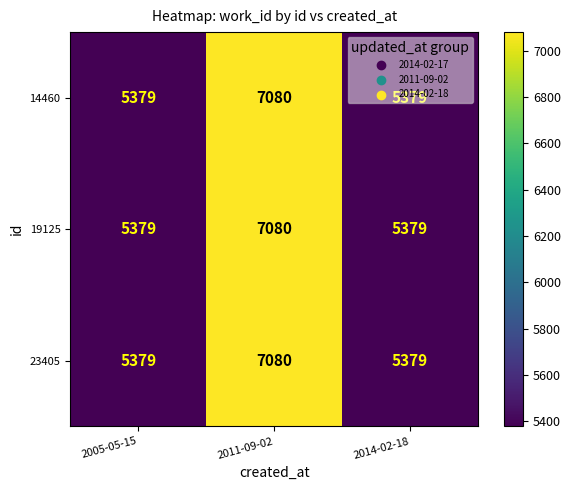

What is the sum of all 14460 values?

17838